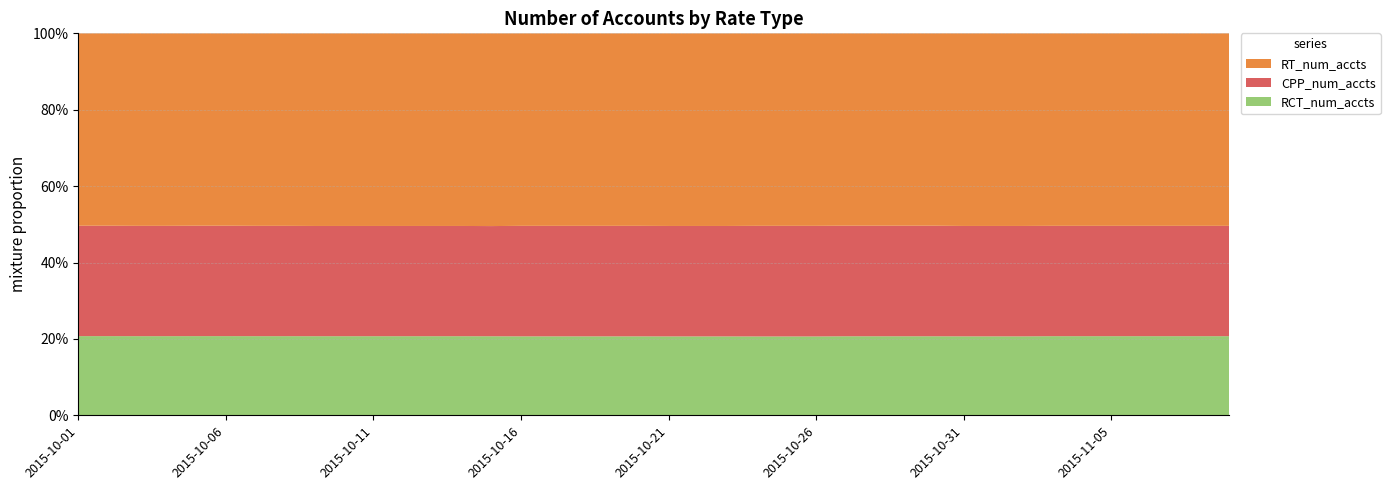

Reading left to right, list all the values displayed in this chart.

RT_num_accts: 2015-10-01=819	2015-10-02=819	2015-10-03=820	2015-10-04=820	2015-10-05=819	2015-10-06=819	2015-10-07=820	2015-10-08=820	2015-10-09=821	2015-10-10=821	2015-10-11=821	2015-10-12=821	2015-10-13=821	2015-10-14=821	2015-10-15=822	2015-10-16=822	2015-10-17=822	2015-10-18=822	2015-10-19=822	2015-10-20=822	2015-10-21=823	2015-10-22=823	2015-10-23=823	2015-10-24=823	2015-10-25=823	2015-10-26=823	2015-10-27=823	2015-10-28=823	2015-10-29=823	2015-10-30=823	2015-10-31=825	2015-11-01=825	2015-11-02=825	2015-11-03=825	2015-11-04=825	2015-11-05=825	2015-11-06=825	2015-11-07=825	2015-11-08=825	2015-11-09=825
CPP_num_accts: 2015-10-01=470	2015-10-02=470	2015-10-03=470	2015-10-04=470	2015-10-05=470	2015-10-06=470	2015-10-07=470	2015-10-08=470	2015-10-09=470	2015-10-10=470	2015-10-11=470	2015-10-12=470	2015-10-13=470	2015-10-14=470	2015-10-15=470	2015-10-16=472	2015-10-17=472	2015-10-18=472	2015-10-19=472	2015-10-20=472	2015-10-21=472	2015-10-22=472	2015-10-23=472	2015-10-24=473	2015-10-25=473	2015-10-26=473	2015-10-27=473	2015-10-28=473	2015-10-29=473	2015-10-30=473	2015-10-31=473	2015-11-01=473	2015-11-02=473	2015-11-03=473	2015-11-04=473	2015-11-05=473	2015-11-06=473	2015-11-07=473	2015-11-08=473	2015-11-09=473
RCT_num_accts: 2015-10-01=337	2015-10-02=337	2015-10-03=337	2015-10-04=337	2015-10-05=337	2015-10-06=337	2015-10-07=337	2015-10-08=337	2015-10-09=337	2015-10-10=337	2015-10-11=337	2015-10-12=337	2015-10-13=337	2015-10-14=337	2015-10-15=337	2015-10-16=337	2015-10-17=337	2015-10-18=337	2015-10-19=337	2015-10-20=337	2015-10-21=337	2015-10-22=337	2015-10-23=337	2015-10-24=337	2015-10-25=337	2015-10-26=337	2015-10-27=338	2015-10-28=338	2015-10-29=338	2015-10-30=338	2015-10-31=338	2015-11-01=338	2015-11-02=338	2015-11-03=339	2015-11-04=339	2015-11-05=339	2015-11-06=339	2015-11-07=339	2015-11-08=339	2015-11-09=339